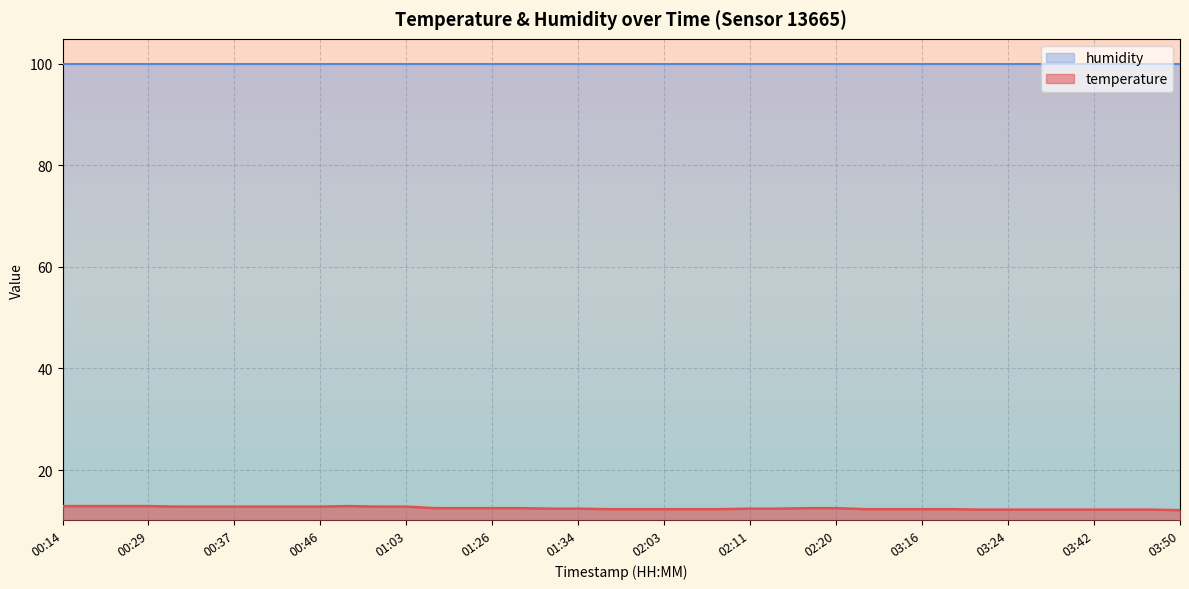

What is the average value?

12.5